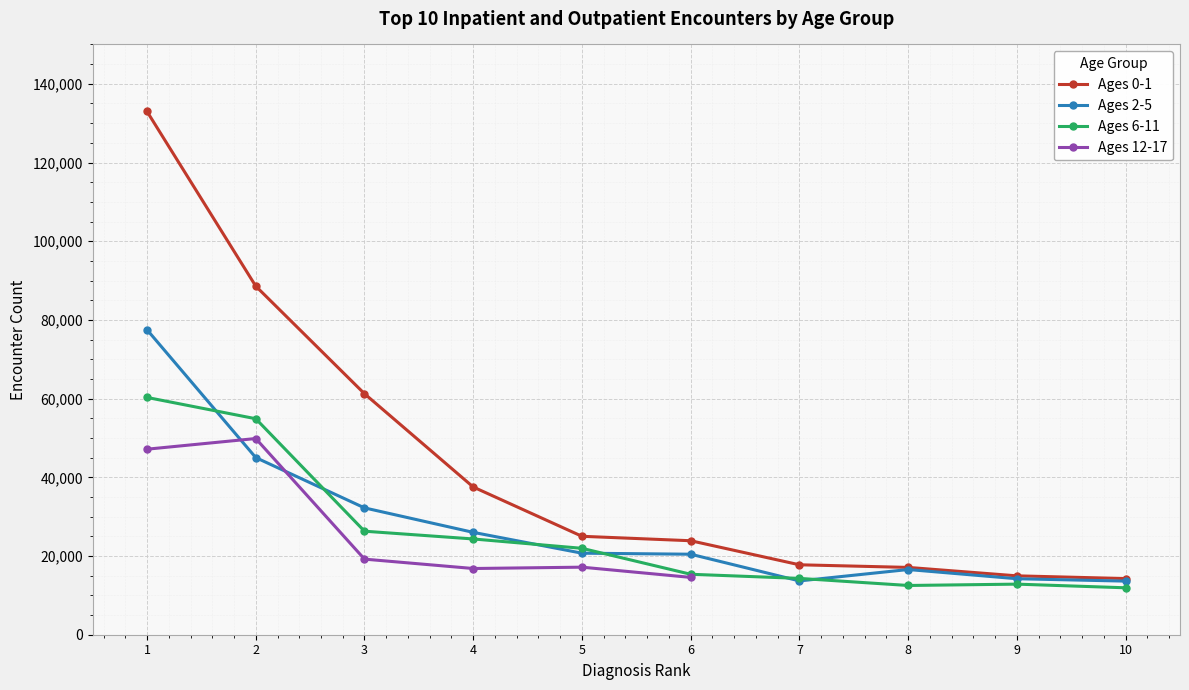

True or false: Ages 0-1 has a value of 17771.0 at 7.

True